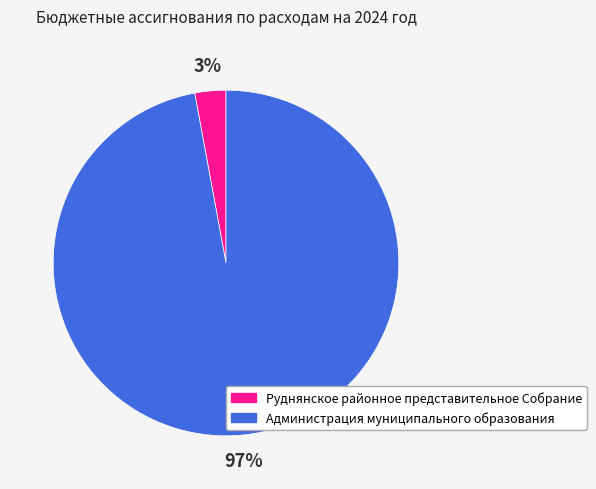

Is it true that Руднянское районное представительное Собрание is 15% of the pie?

False